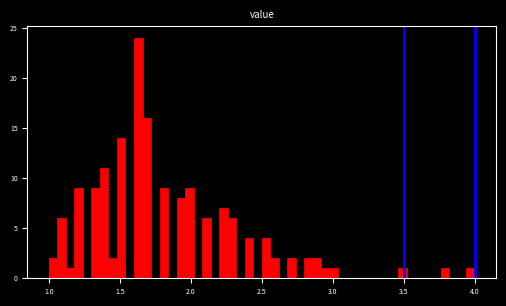

Read against the x-axis, roughly where is the centre of the tallest bar?

1.65